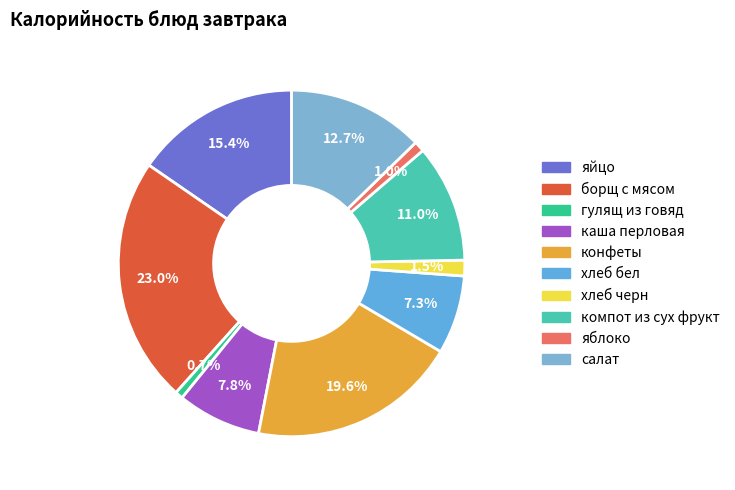

To the nearest percent, what is the difference between the каша перловая and хлеб черн slice percentages?

6%